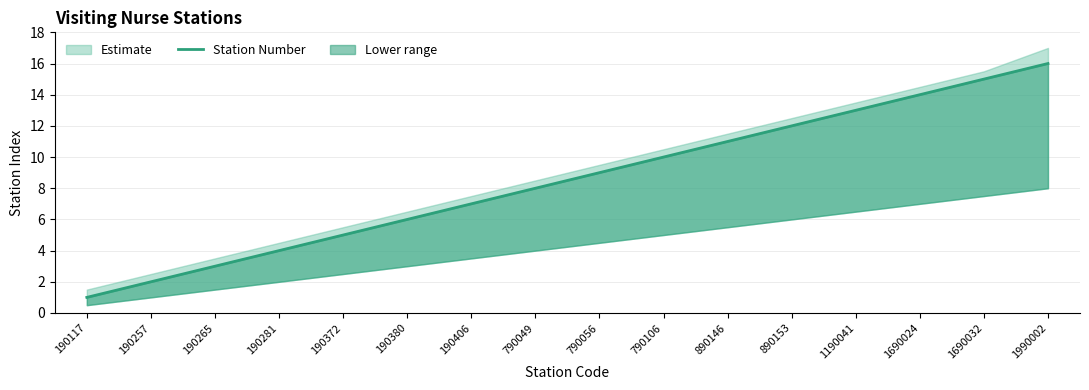

True or false: the data shows 1 at 190265.

False